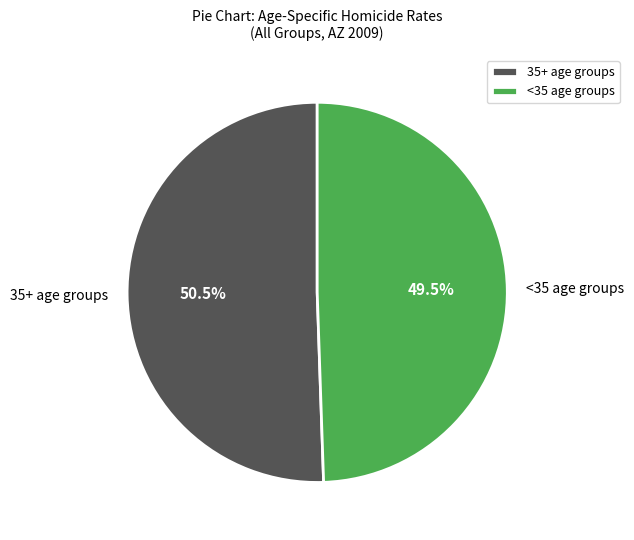

Rank the categories by value from highest to lowest.

35+ age groups, <35 age groups